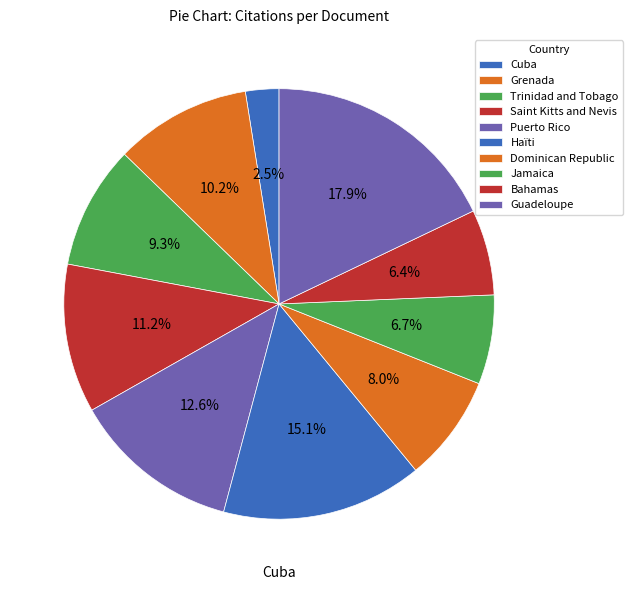

Combined, do Guadeloupe and Dominican Republic account for over 50%?

No